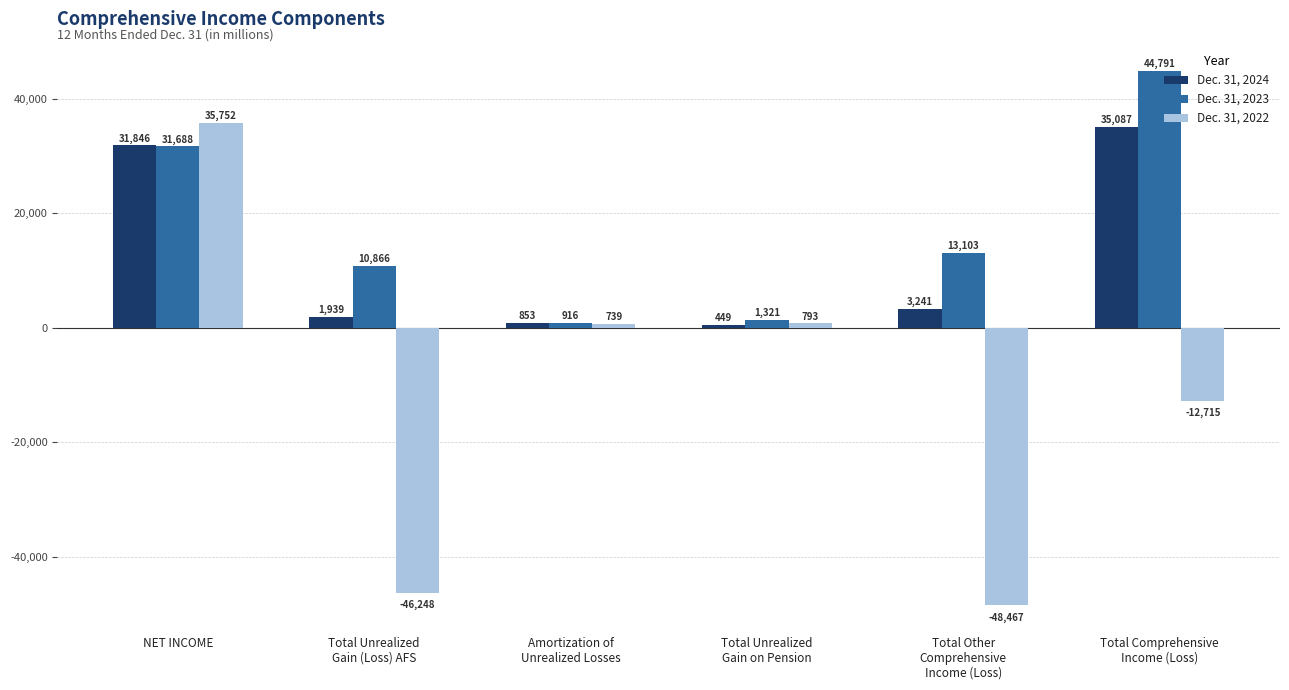

How many data points in Dec. 31, 2022 are less than 739?

3